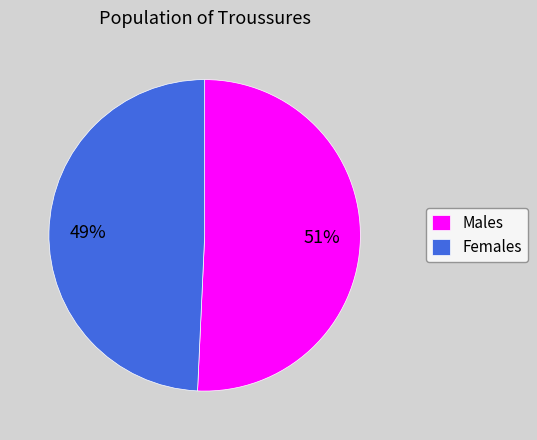

Is it true that Females is 49% of the pie?

True